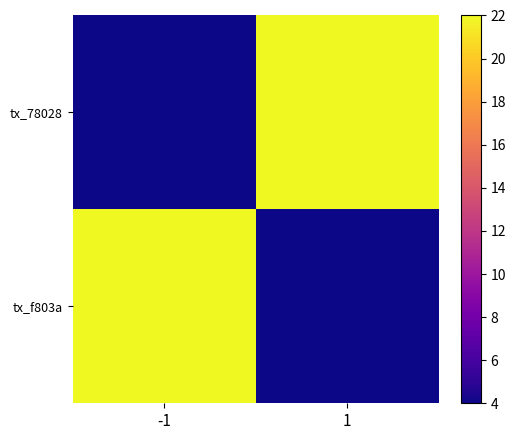

Between -1 and 1, which series saw the biggest shift?

tx_78028